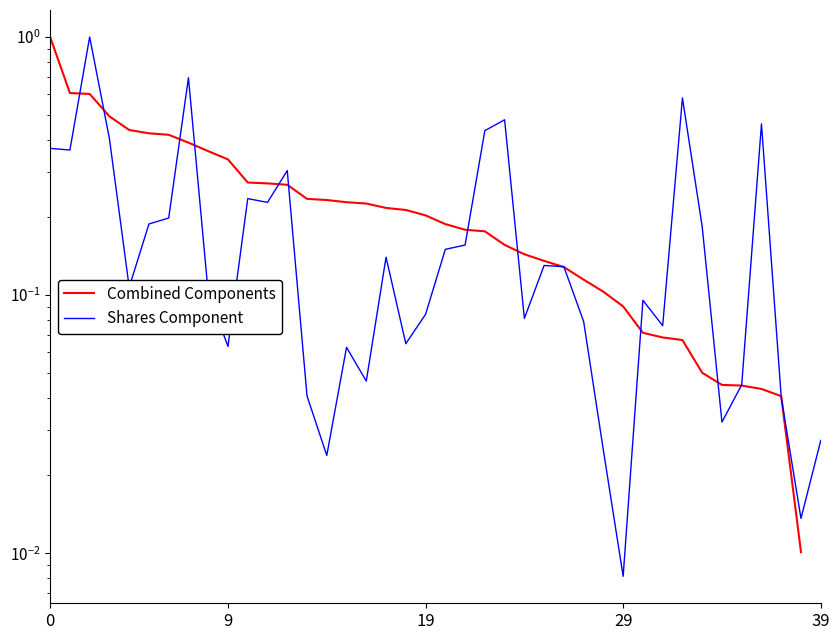

At 17, list the series in order from smallest to largest.

Shares Component, Combined Components